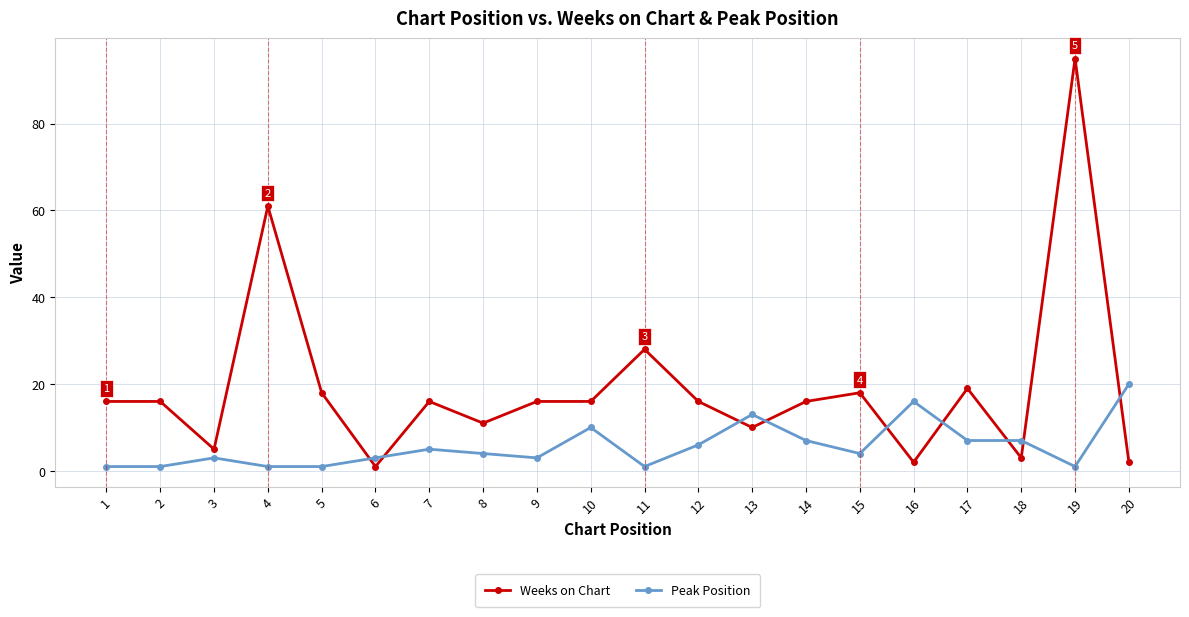

What is the greatest value displayed?

95